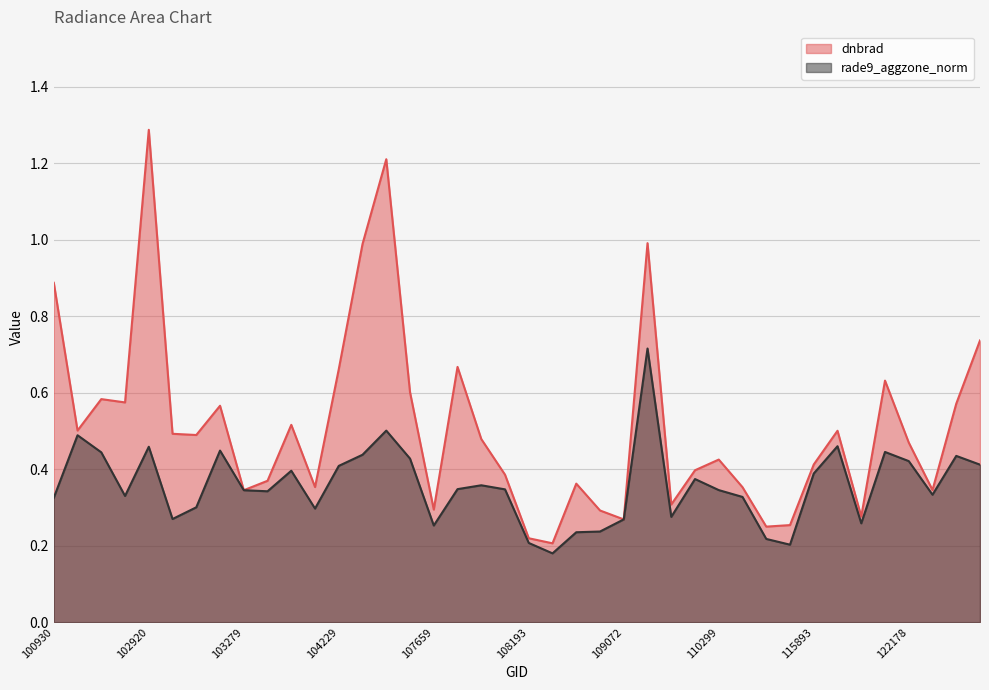

Reading right to left, extract all data points from this chart.

dnbrad: 0.7	0.6	0.3	0.5	0.6	0.3	0.5	0.4	0.3	0.2	0.4	0.4	0.4	0.3	1.0	0.3	0.3	0.4	0.2	0.2	0.4	0.5	0.7	0.3	0.6	1.2	1.0	0.7	0.4	0.5	0.4	0.3	0.6	0.5	0.5	1.3	0.6	0.6	0.5	0.9
rade9_aggzone_norm: 0.4	0.4	0.3	0.4	0.4	0.3	0.5	0.4	0.2	0.2	0.3	0.3	0.4	0.3	0.7	0.3	0.2	0.2	0.2	0.2	0.3	0.4	0.3	0.3	0.4	0.5	0.4	0.4	0.3	0.4	0.3	0.3	0.4	0.3	0.3	0.5	0.3	0.4	0.5	0.3